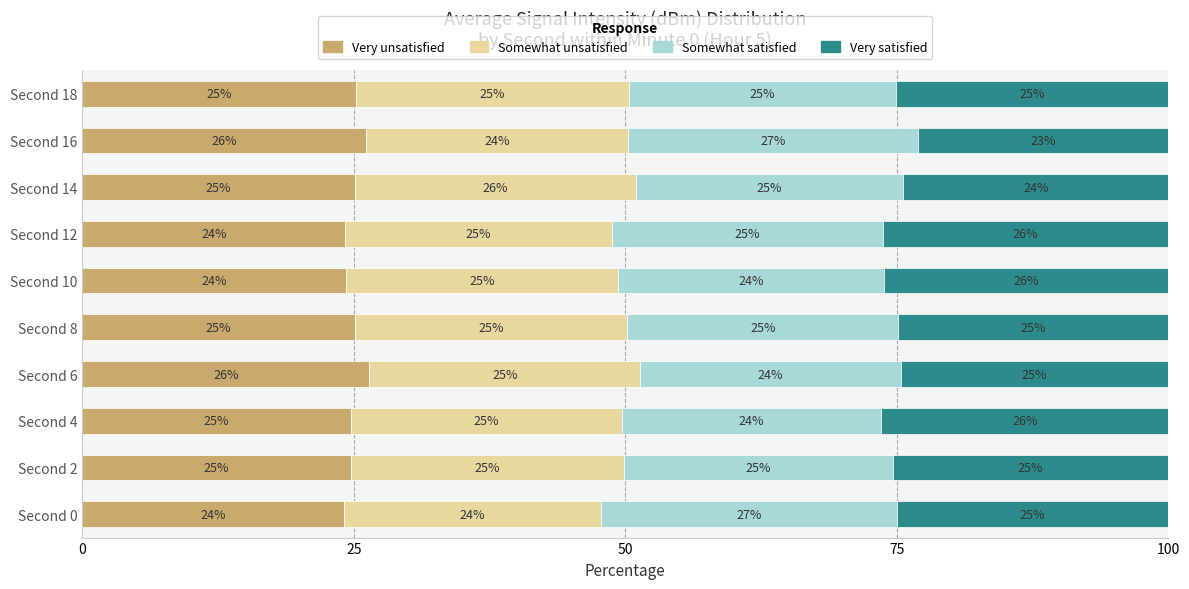

What is the highest value of the Very unsatisfied series?

26.4